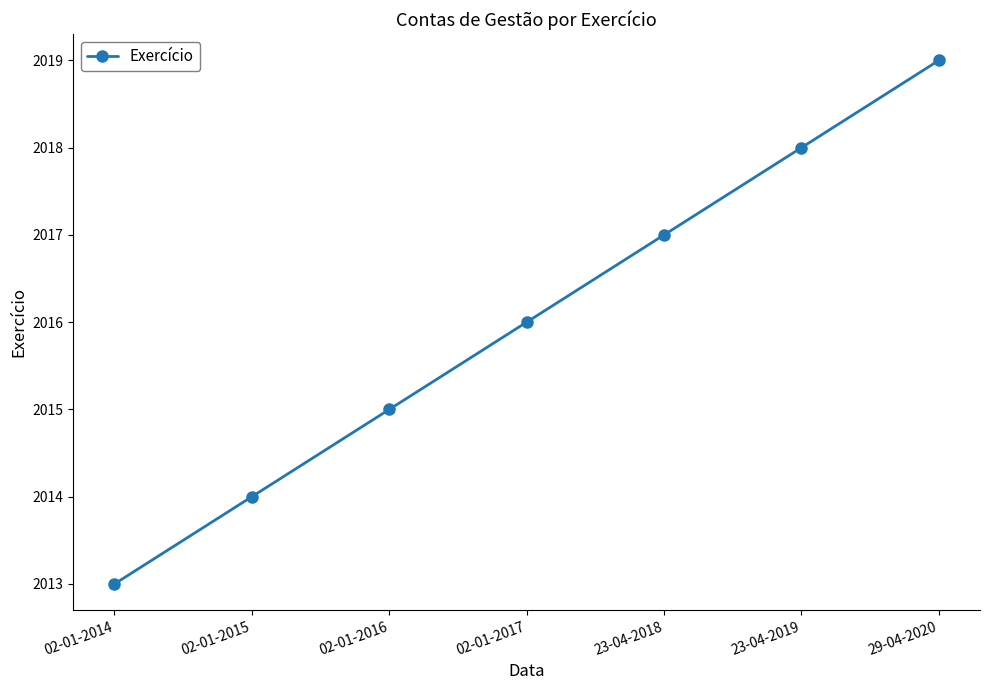

Is it true that the value at 29-04-2020 is 3434?

False